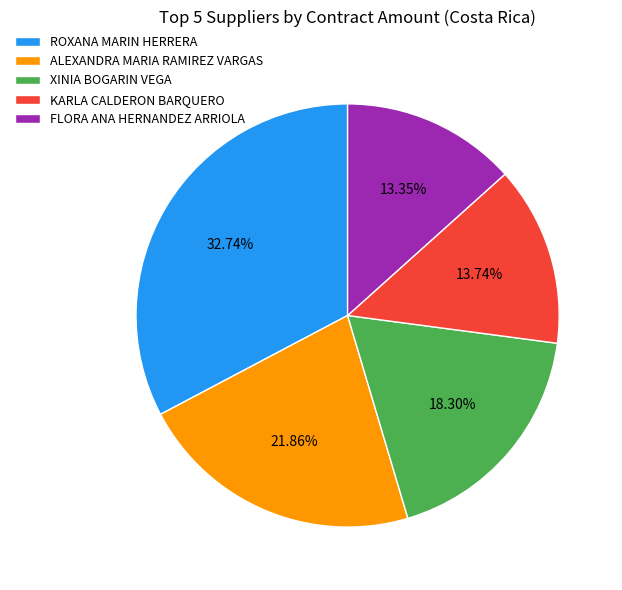

To the nearest percent, what percentage of the pie is ALEXANDRA MARIA RAMIREZ VARGAS?

22%